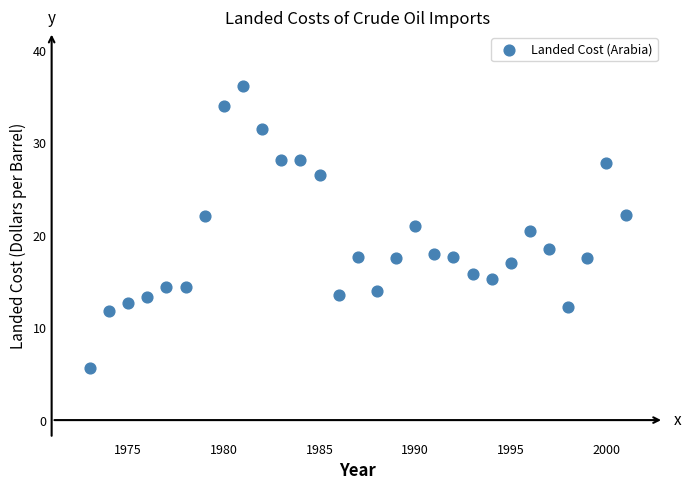

What is the range of X values (max minus min)?

28.0